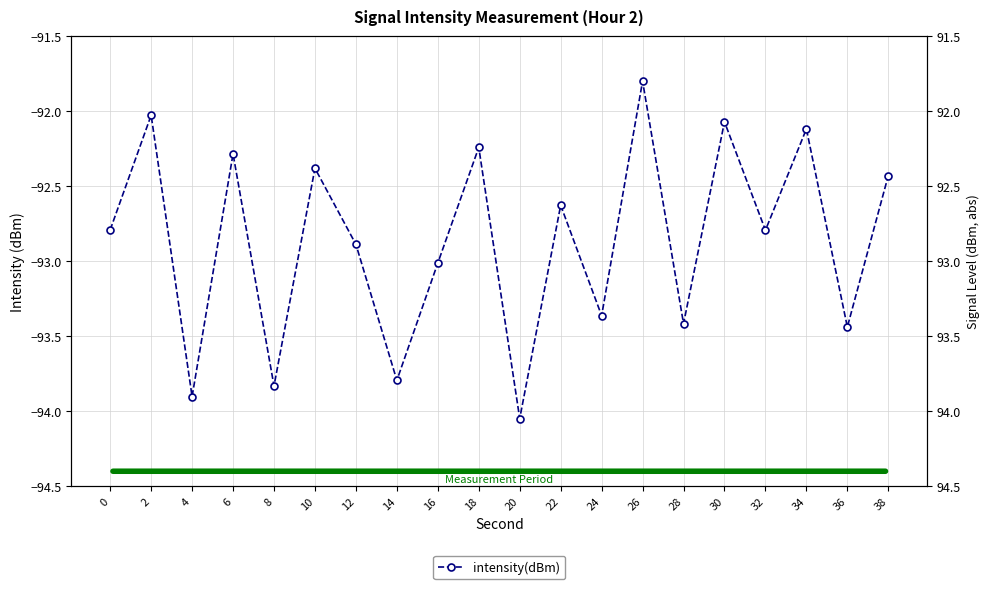

What is the difference between the second highest and minimum values?

2.0